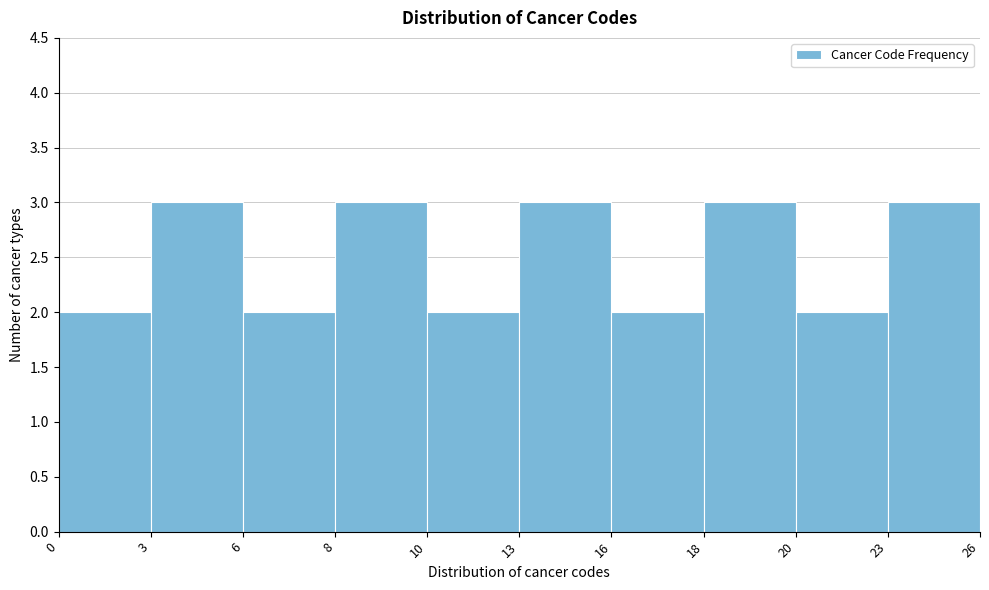

Reading left to right, transcribe all the data shown in this chart.

0=2	3=3	6=2	8=3	10=2	13=3	16=2	18=3	20=2	23=3